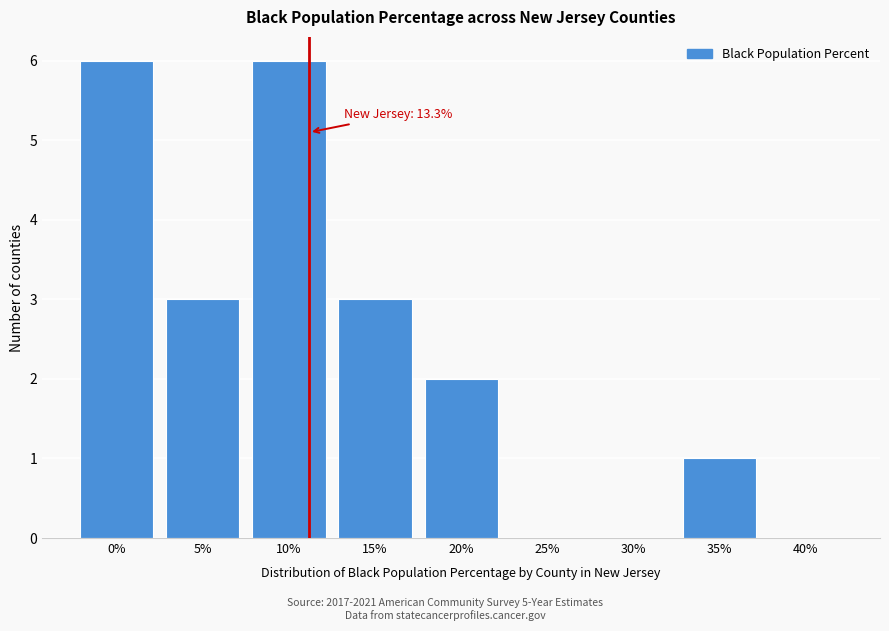

Reading left to right, list all the values displayed in this chart.

0%=6	5%=3	10%=6	15%=3	20%=2	25%=0	30%=0	35%=1	40%=0